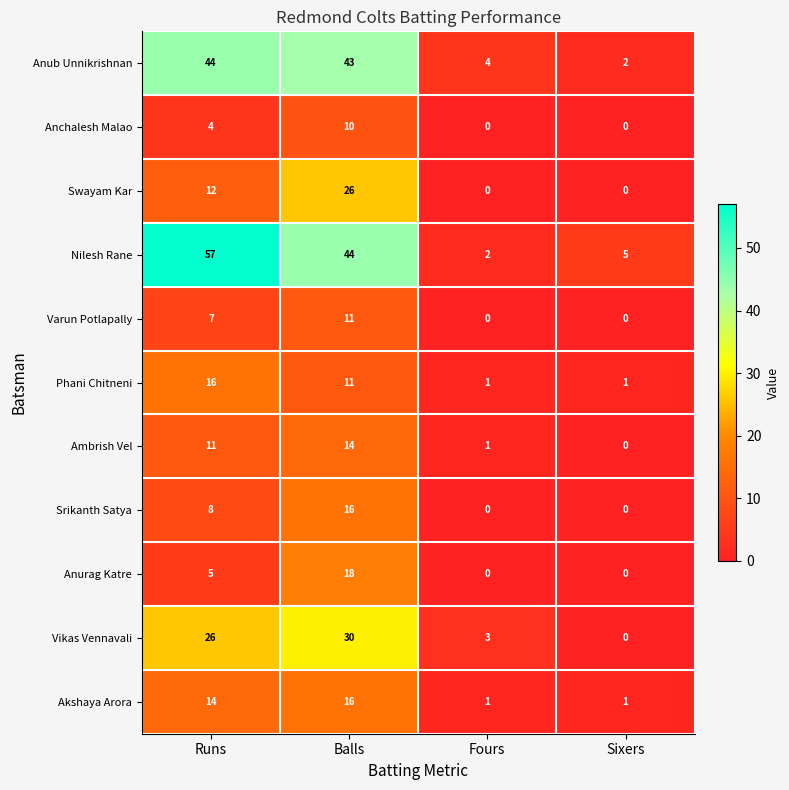

What is the maximum value shown in the chart?

57